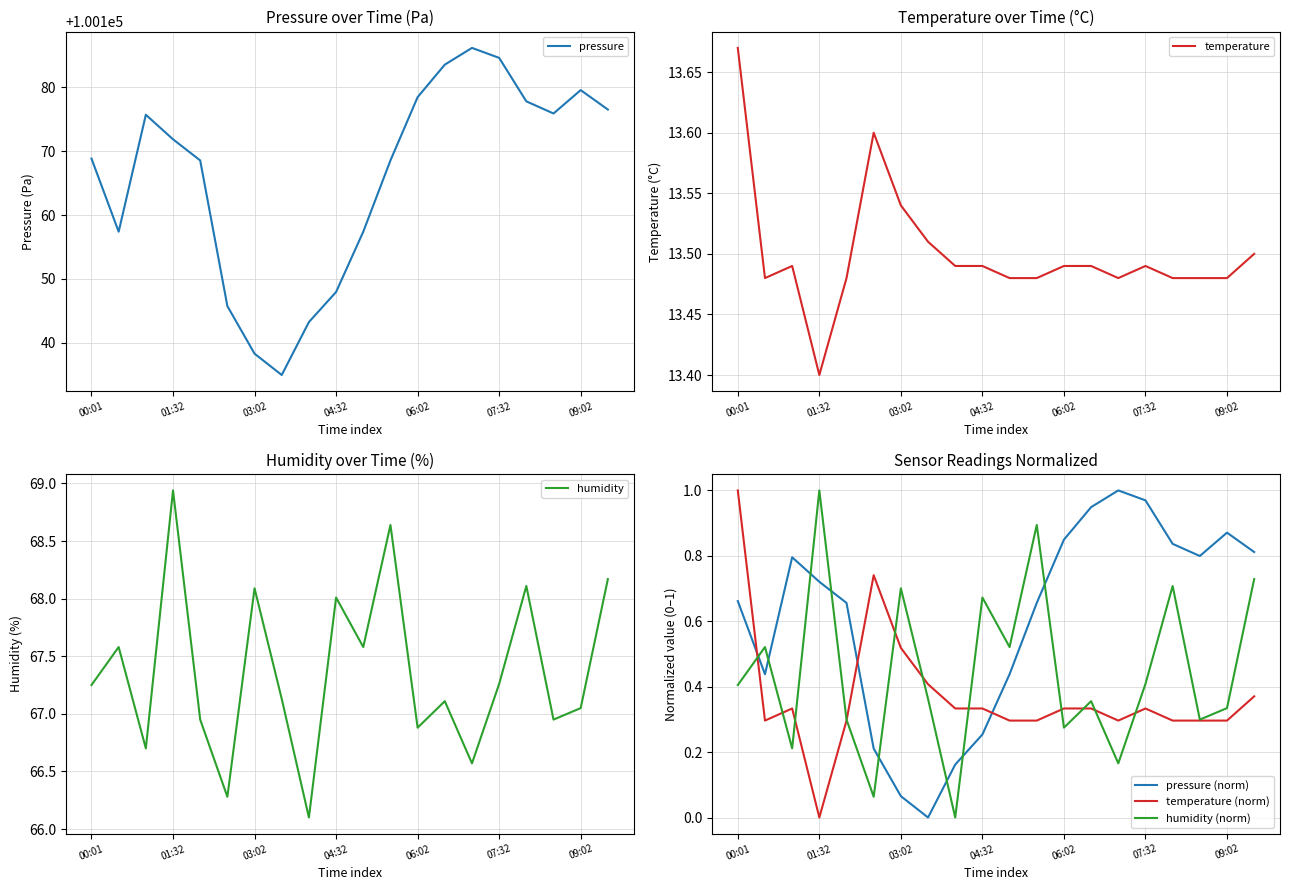

The pressure series shows 180074.3 at 19. True or false?

False